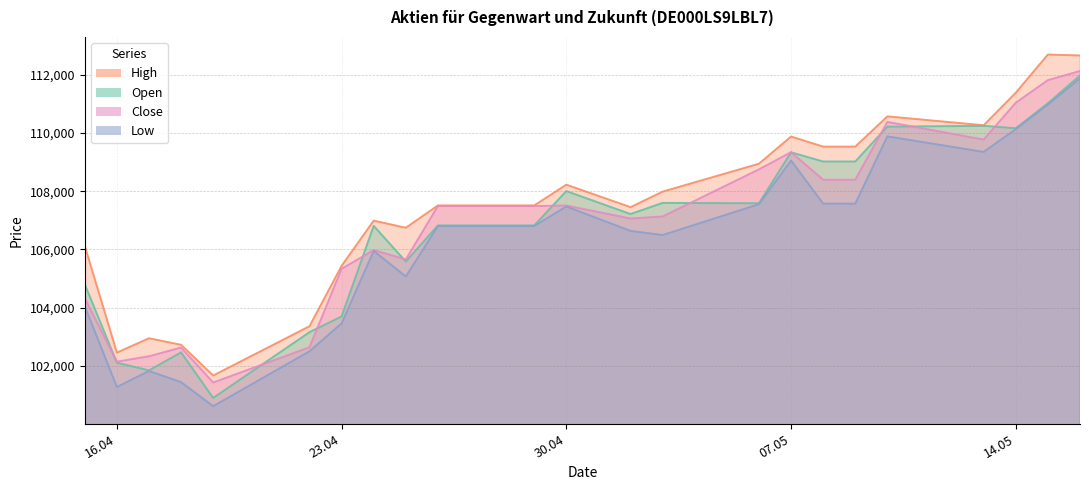

How many values in the Close series exceed 107492?

10